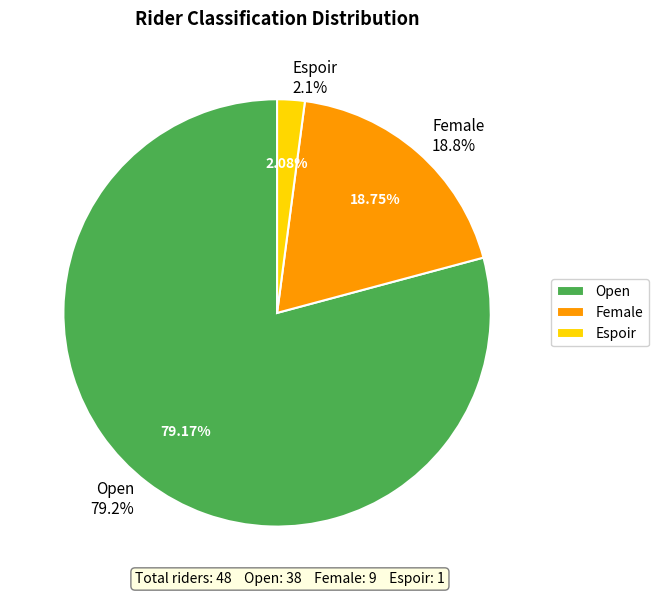

The Open slice represents 79% of the pie. True or false?

True